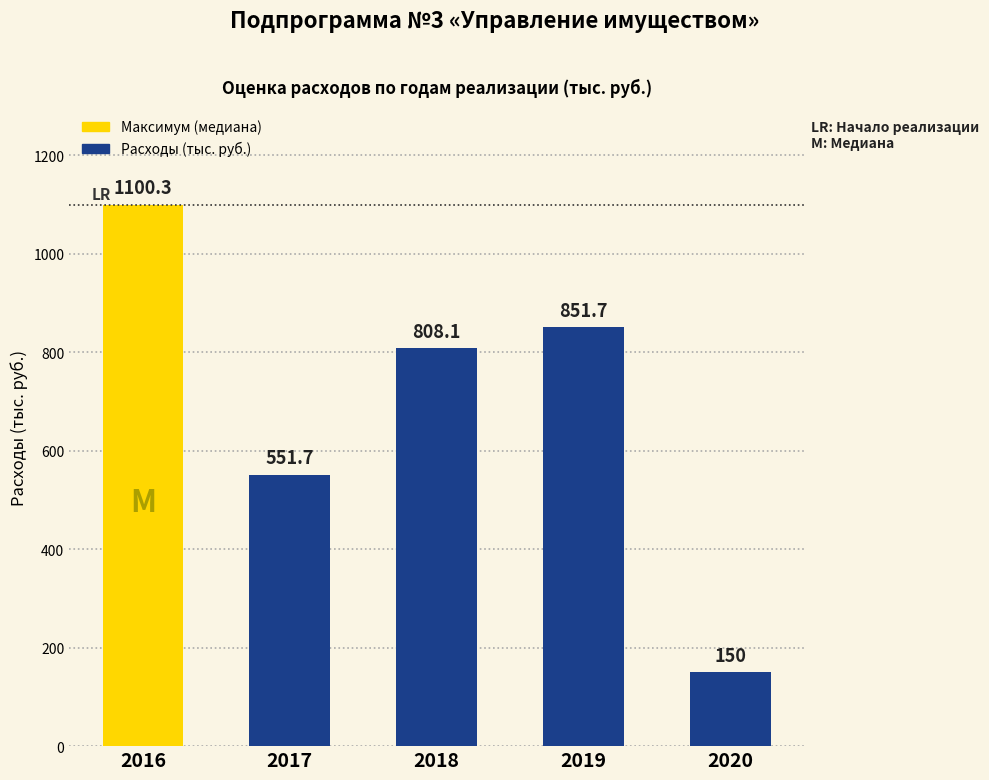

Reading left to right, list all the values displayed in this chart.

1100.3	551.7	808.1	851.7	150.0